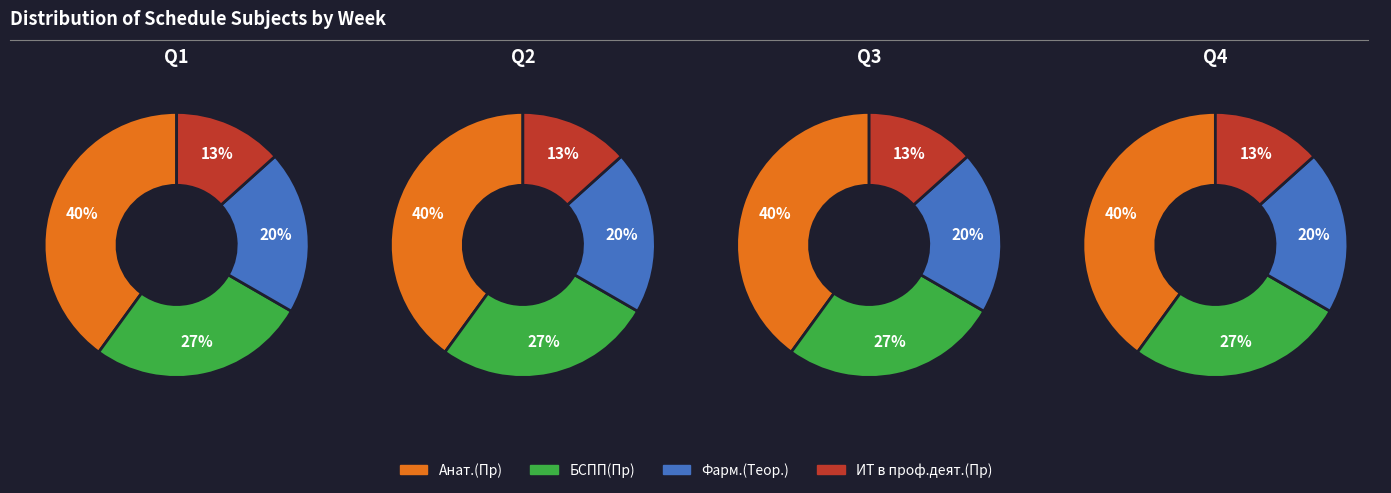

Which series has the widest spread of values?

Анат.(Пр)